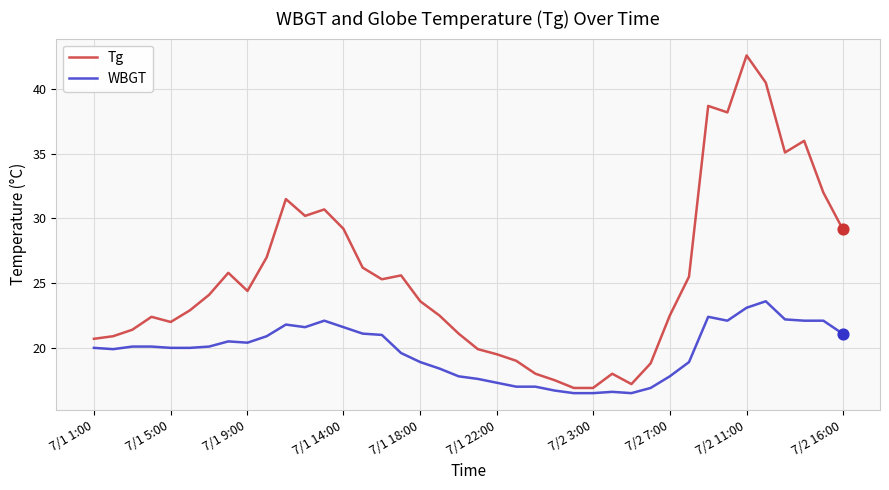

Which series has the widest spread of values?

Tg